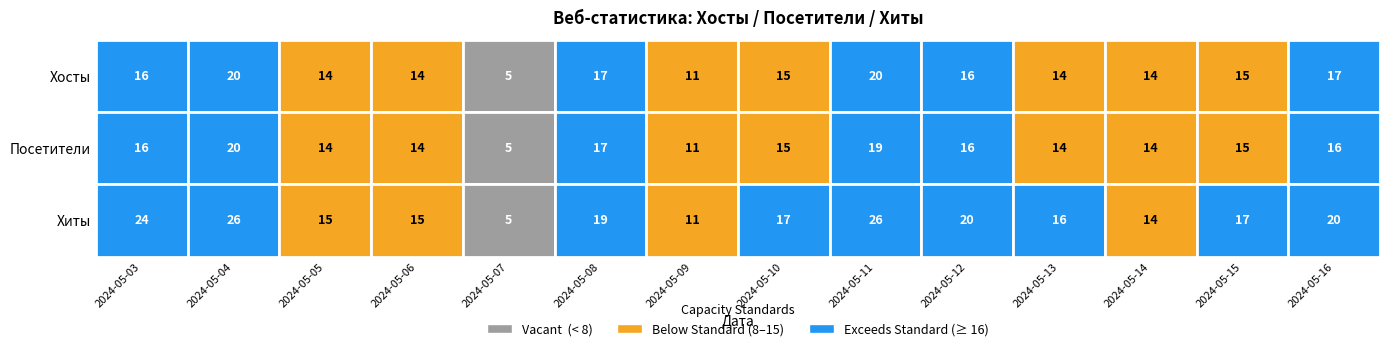

Which has a higher value, 4 or 13?

13